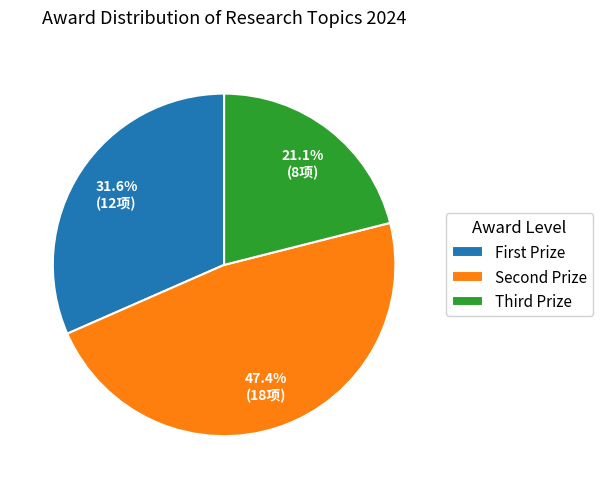

Is there any slice that represents more than half of the pie?

No